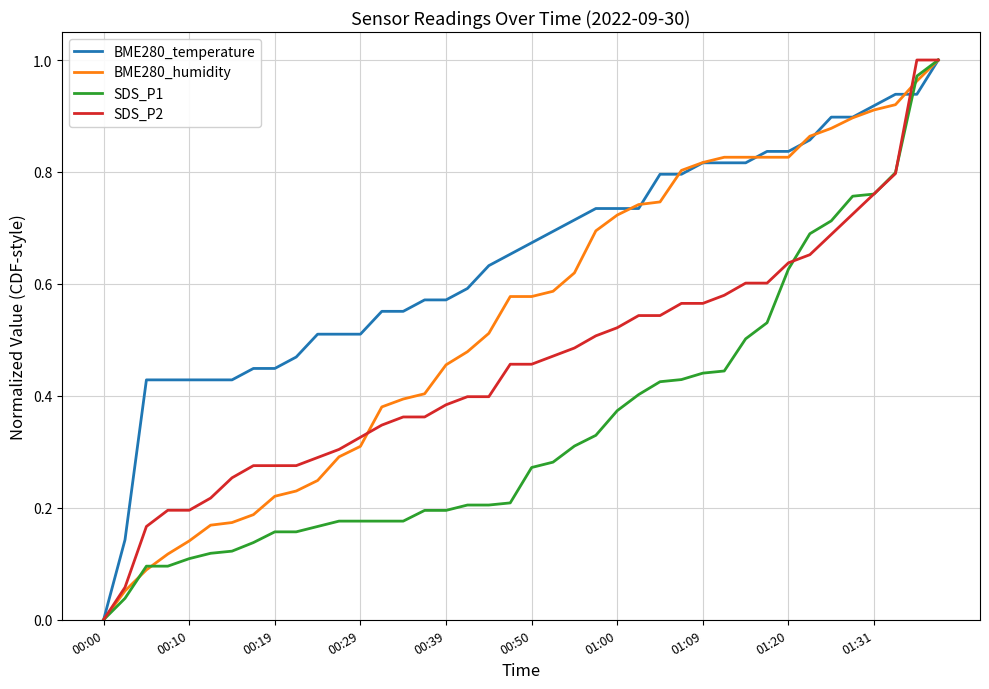

List the series in order of their overall mean, highest first.

BME280_temperature, BME280_humidity, SDS_P2, SDS_P1